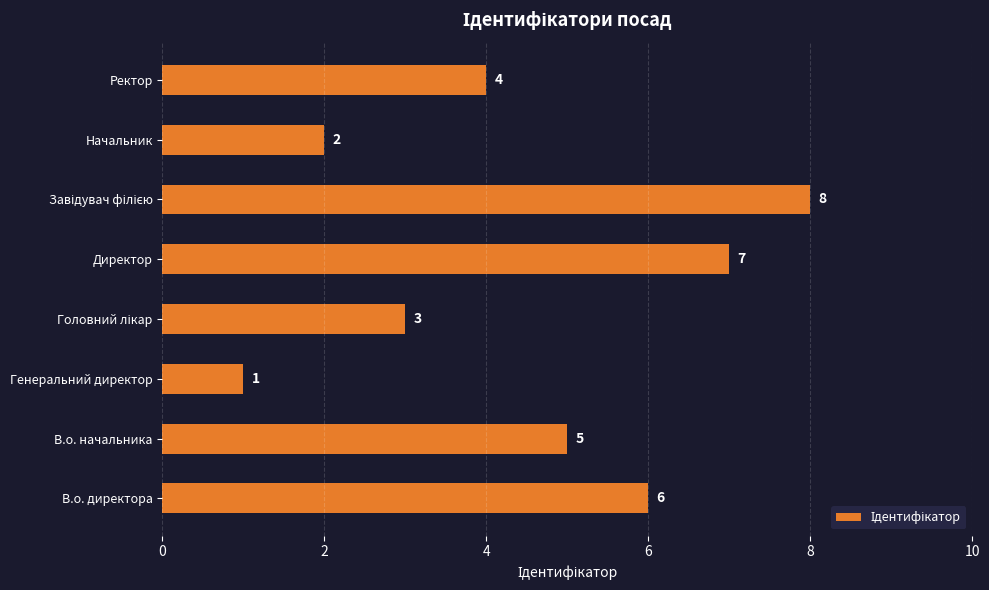

What is the difference between the maximum and minimum values?

7